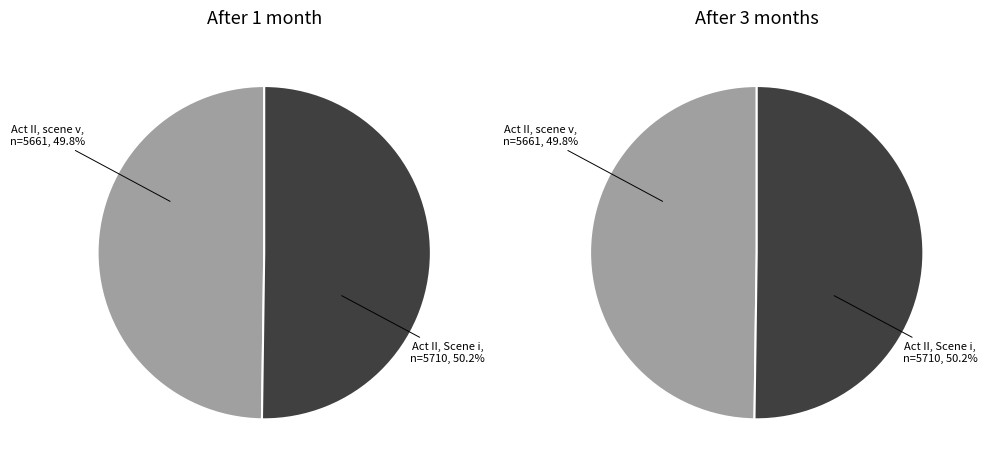

Is it true that Act II, scene v is 63% of the pie?

False